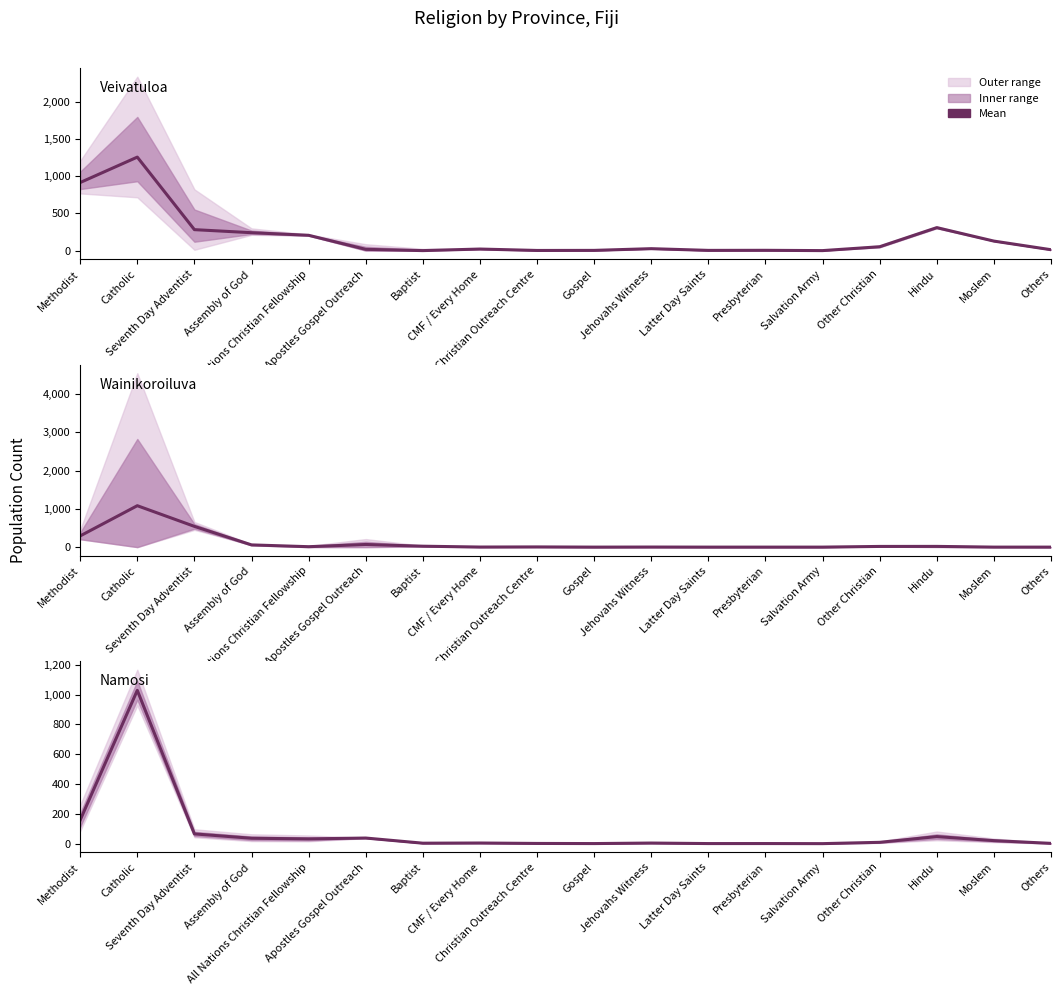

What is the sum of all Wainikoroiluva values?

2125.0